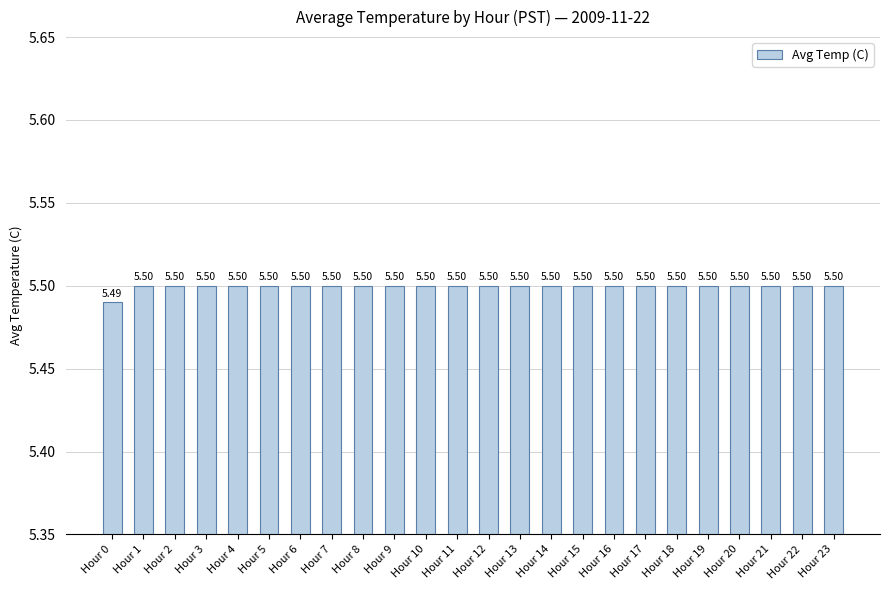

What is the average value?

5.5